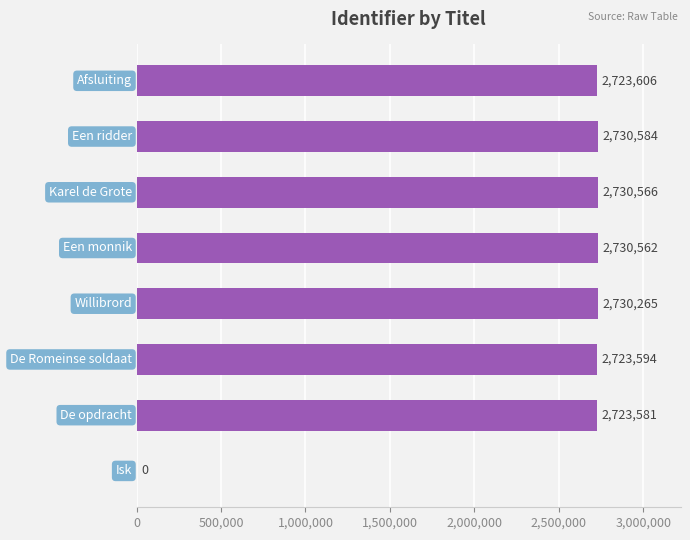

Does the chart contain stacked bars?

No